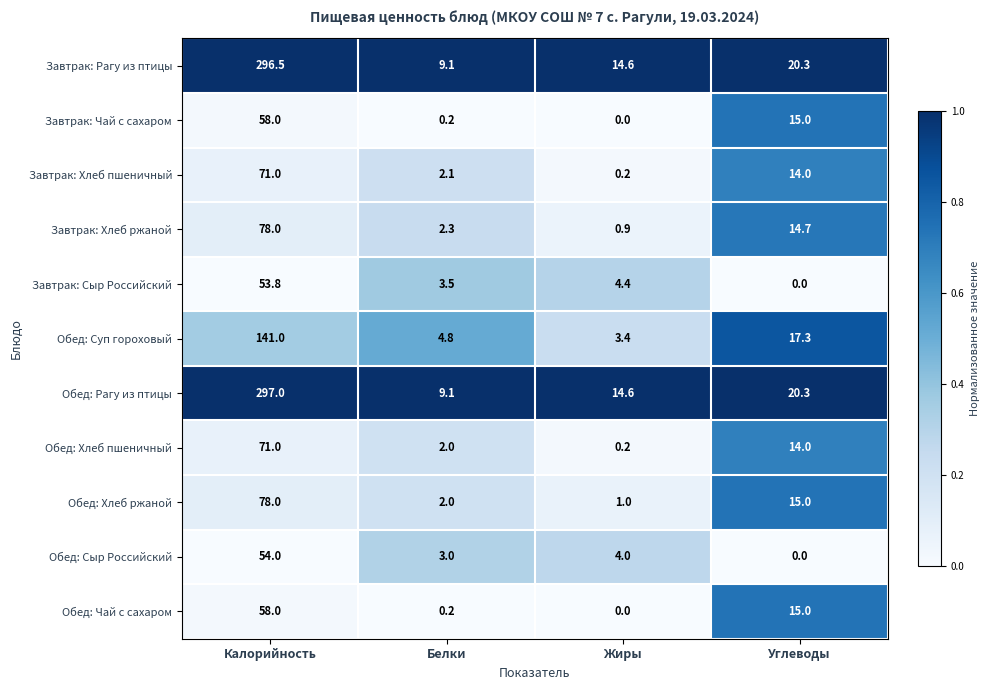

What is the spread (max minus min) of values at Белки?

8.9